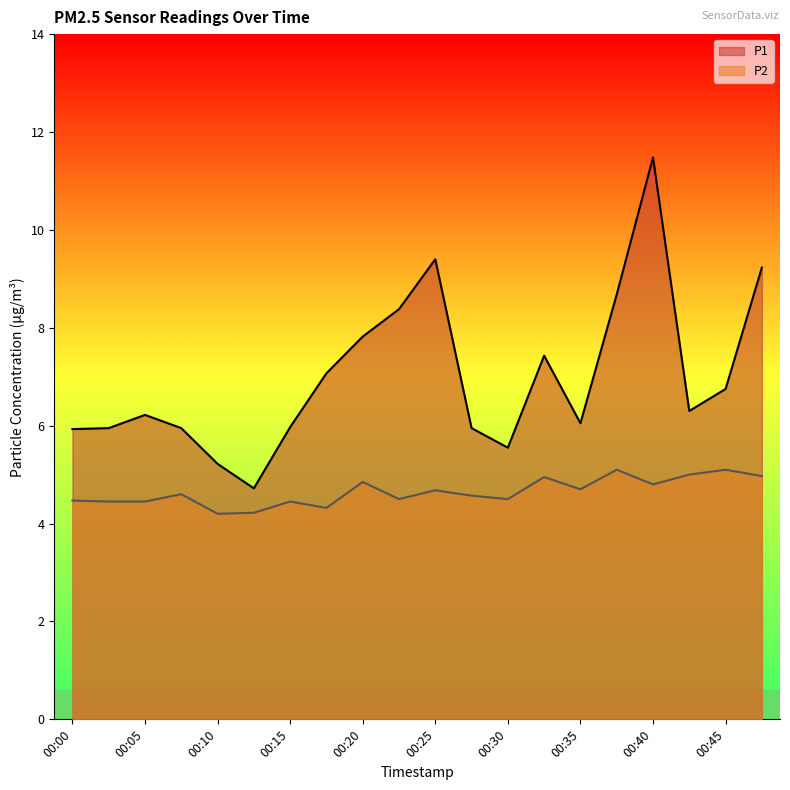

What is the sum of all P2 values?

92.9